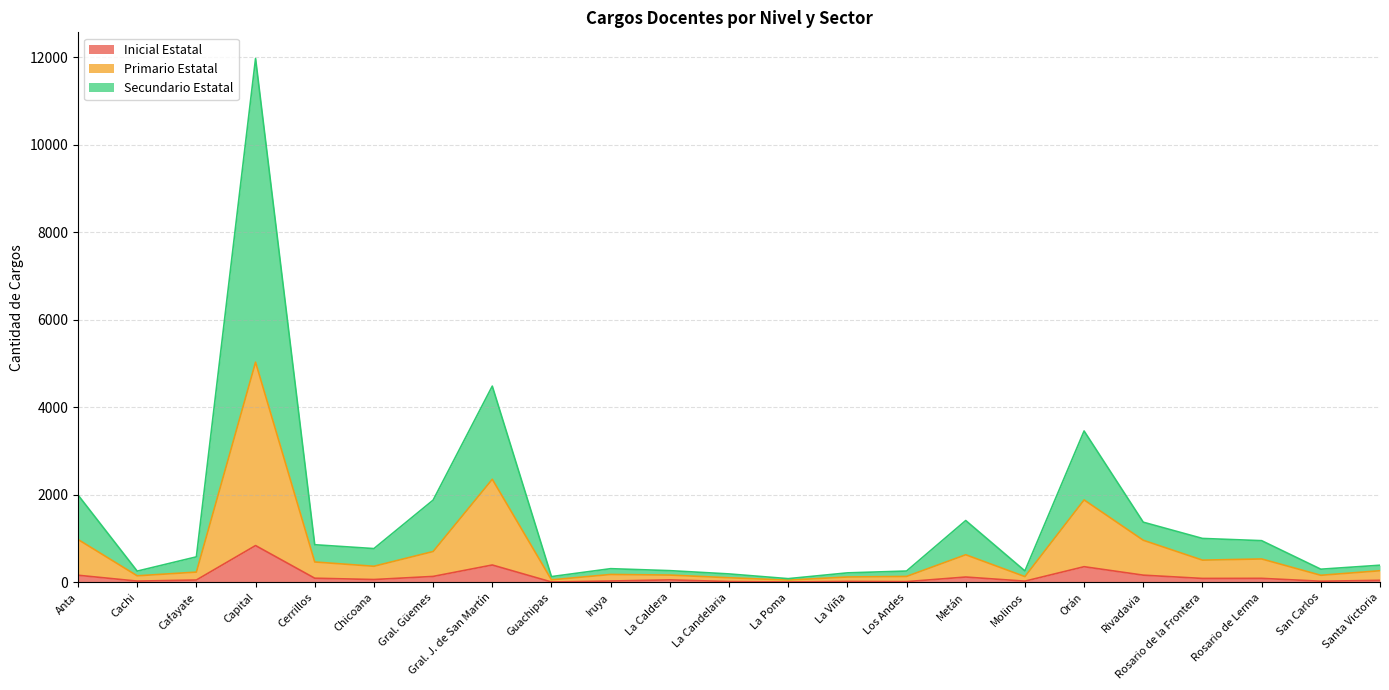

Rank the series at Orán from highest to lowest value.

Secundario Estatal, Primario Estatal, Inicial Estatal